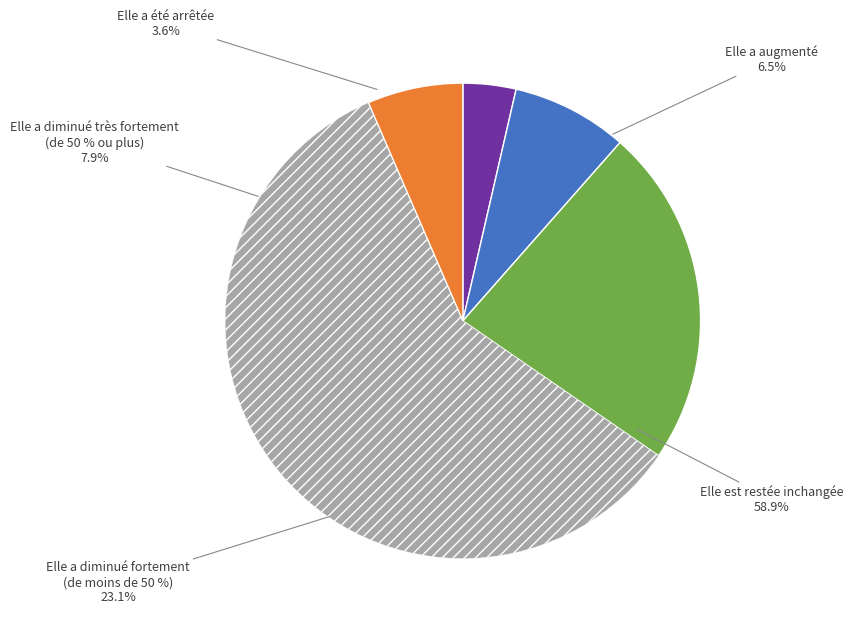

What is the total percentage of Elle a été arrêtée and Elle est restée inchangée?

62.5%